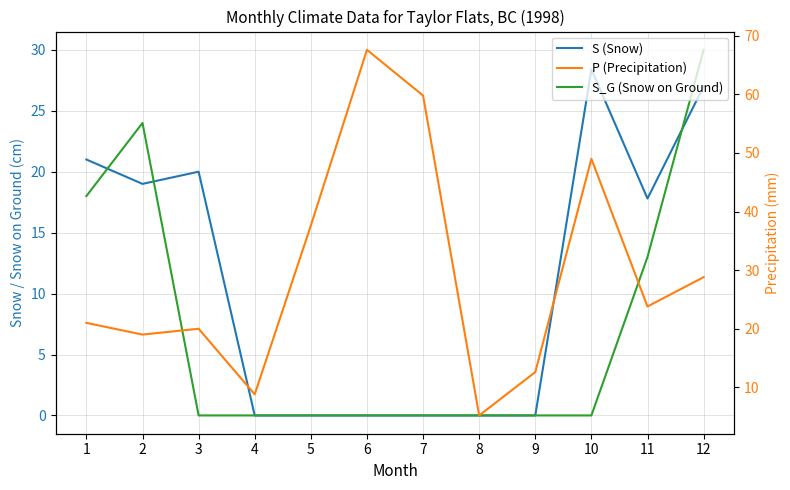

What is the value of the P (Precipitation) point at the 6th from the left?

67.6